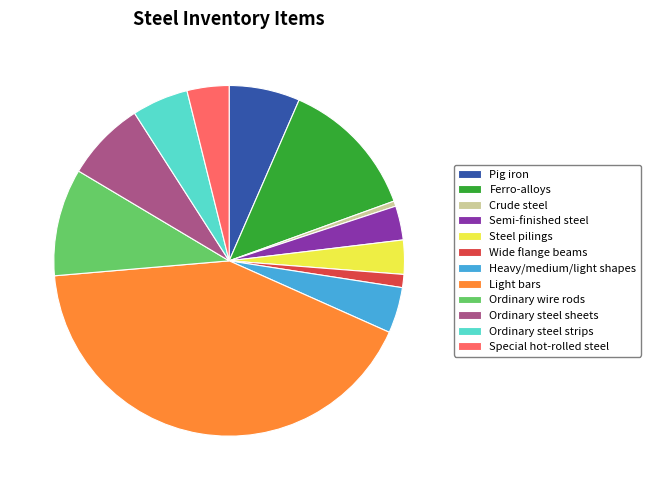

How many slices are in this pie chart?

12